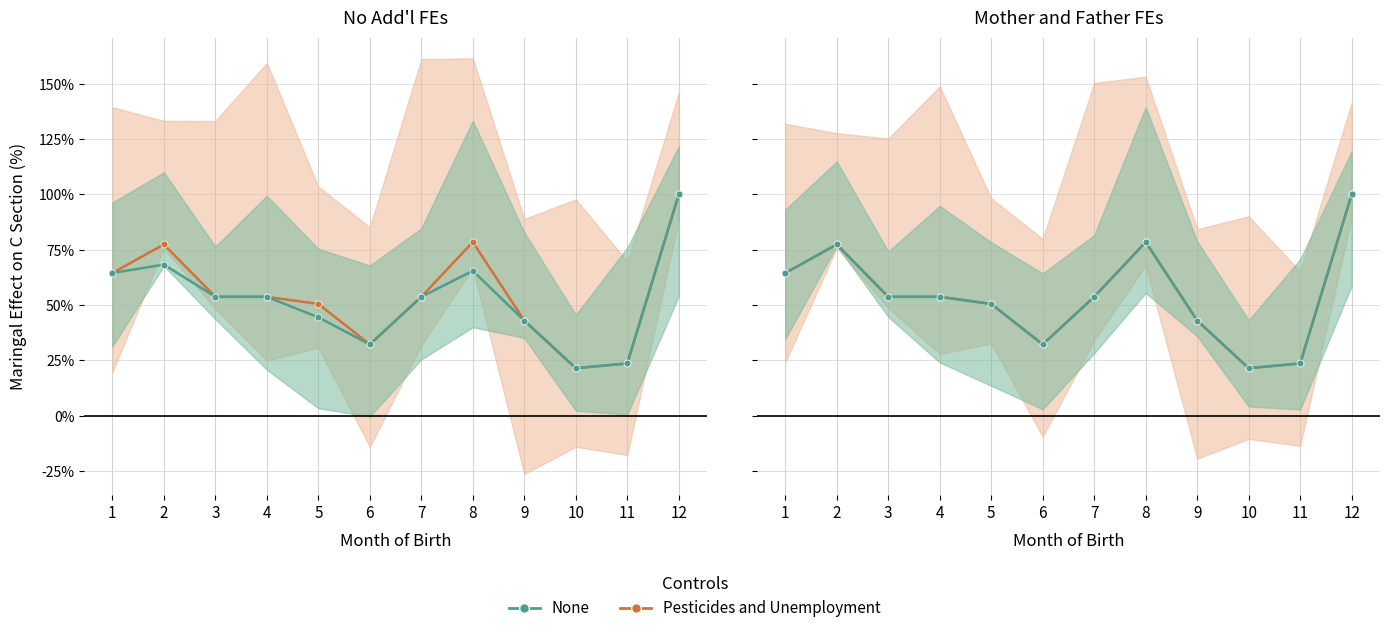

What is the difference between the None values at 8 and 10?

57.0